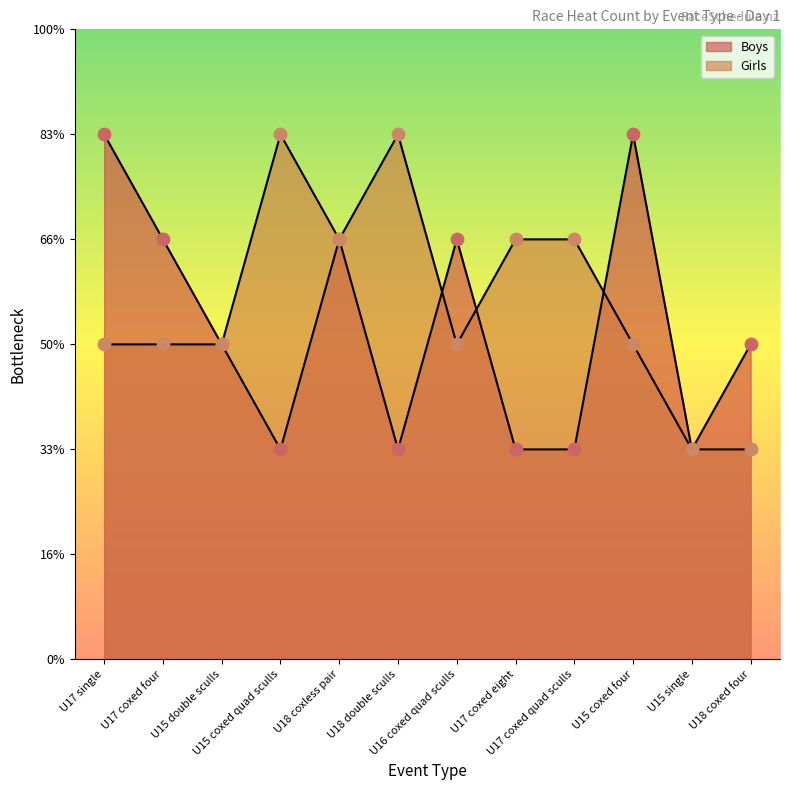

At how many categories does at least one series exceed 3?

9